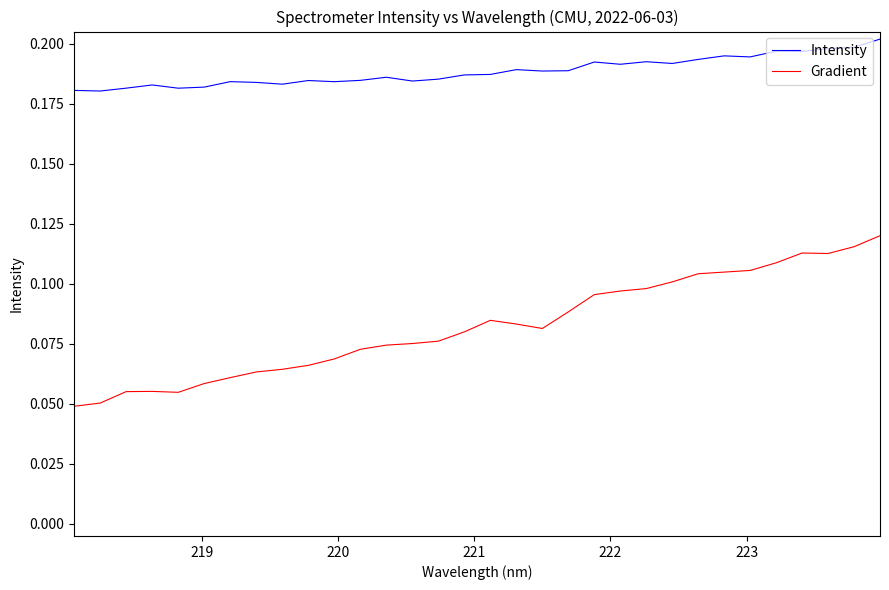

Rank the series by their average value, from lowest to highest.

Gradient, Intensity